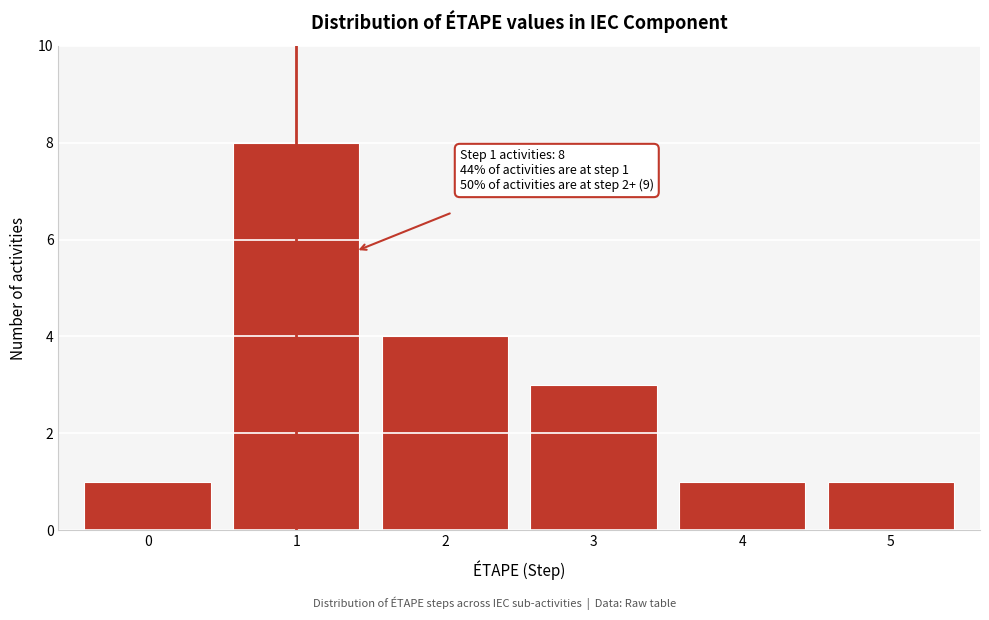

Which range on the x-axis has the tallest bar?

0.5 to 1.5